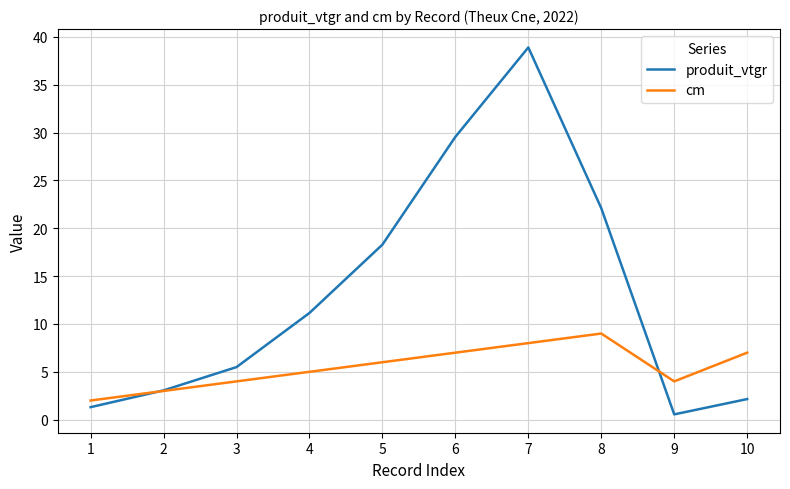

How many times do produit_vtgr and cm cross each other?

2